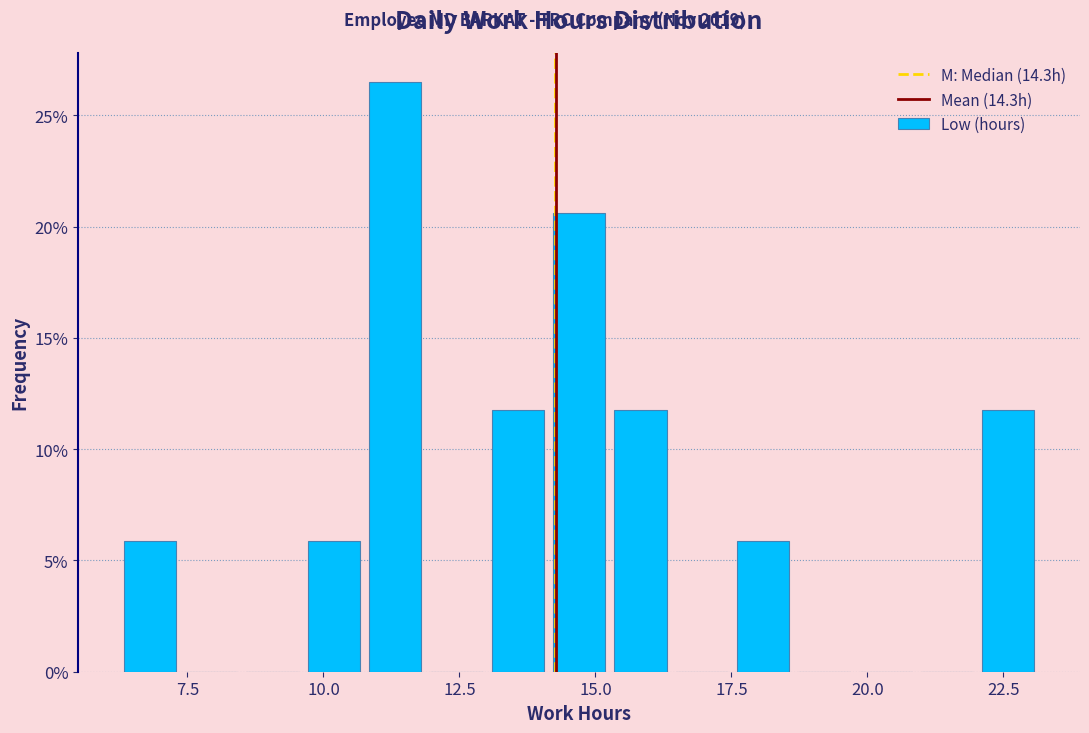

Around what value on the x-axis is the tallest bar? Give the approximate position of its centre, as read against the axis.

11.5